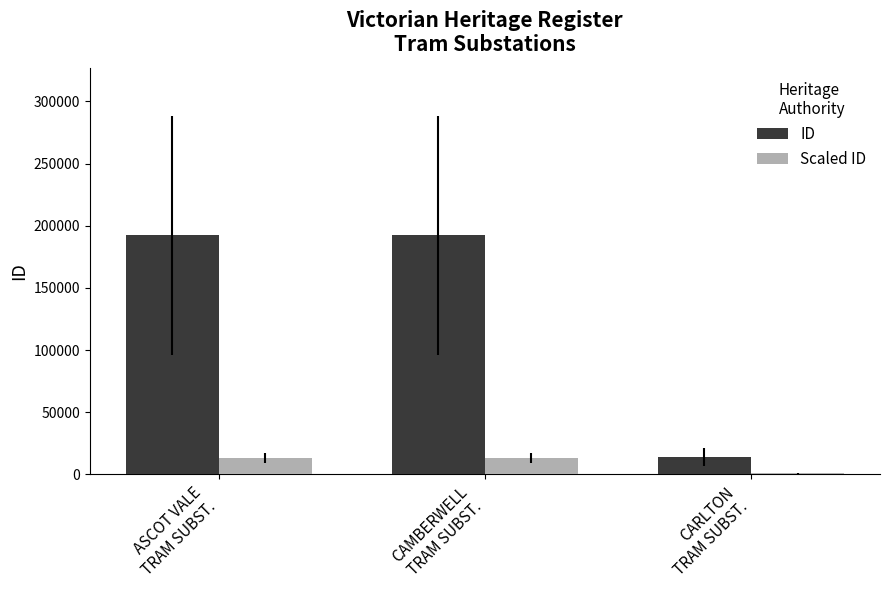

What is the maximum value for ID?

192286.0